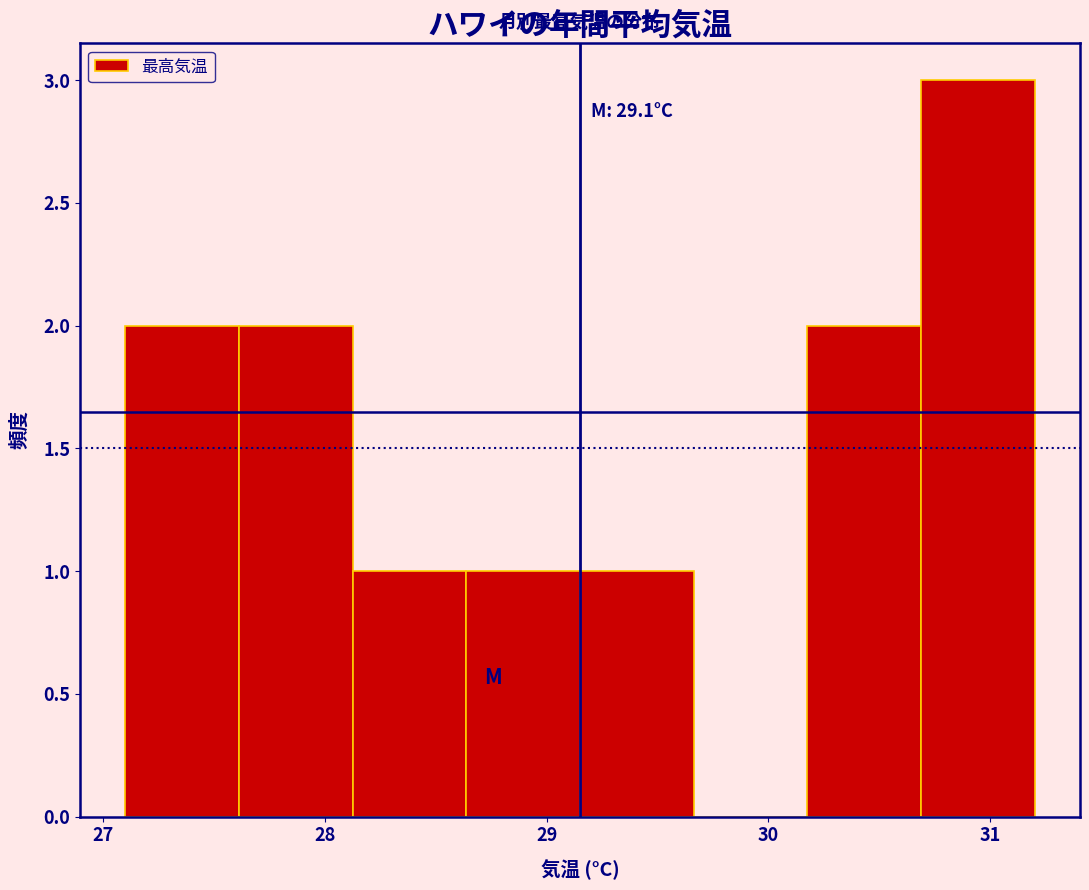

Which range on the x-axis has the tallest bar?

30.7 to 31.2